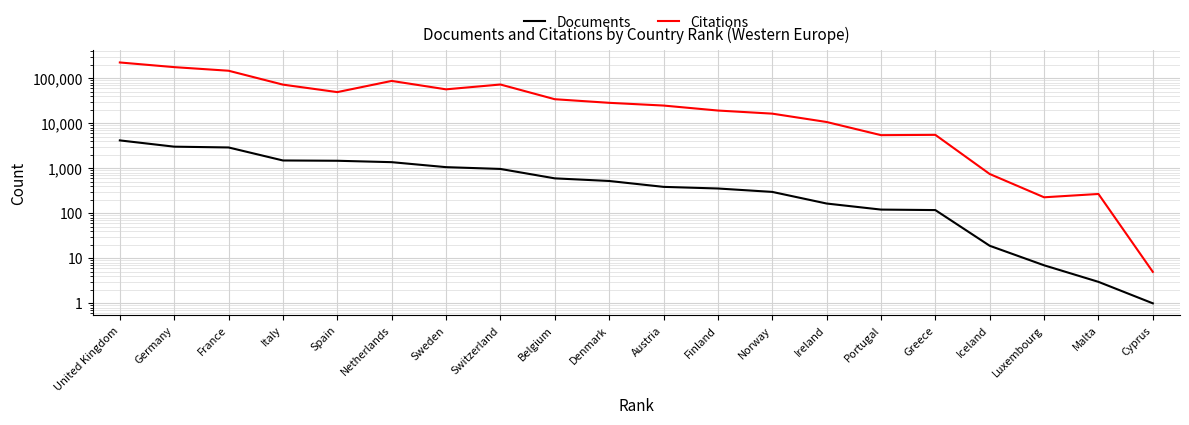

Is it true that Citations equals 137 at Luxembourg?

False